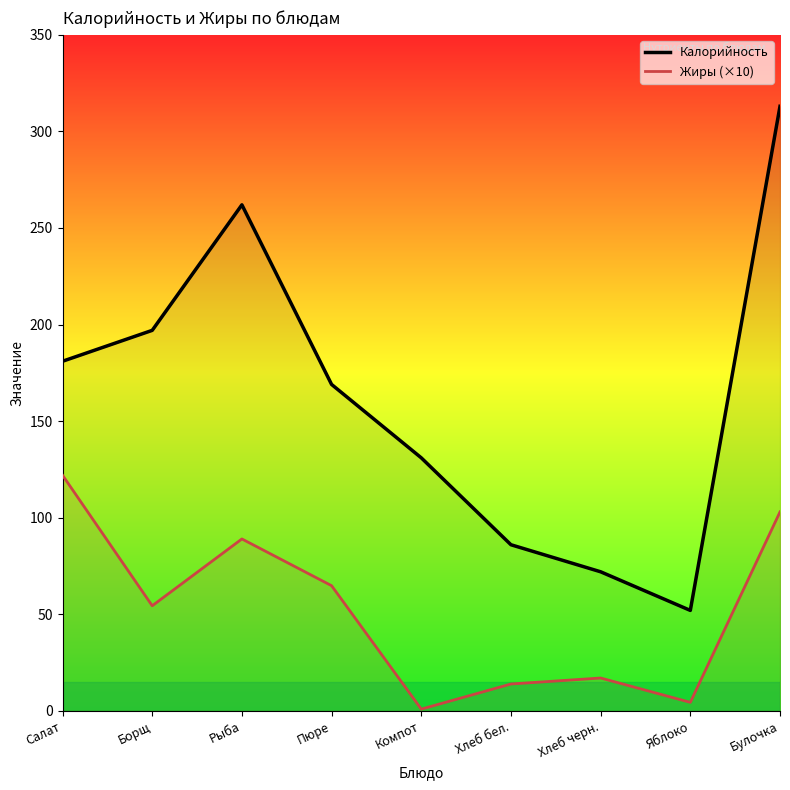

Rank the categories by Калорийность value from highest to lowest.

Булочка, Рыба, Борщ, Салат, Пюре, Компот, Хлеб бел., Хлеб черн., Яблоко